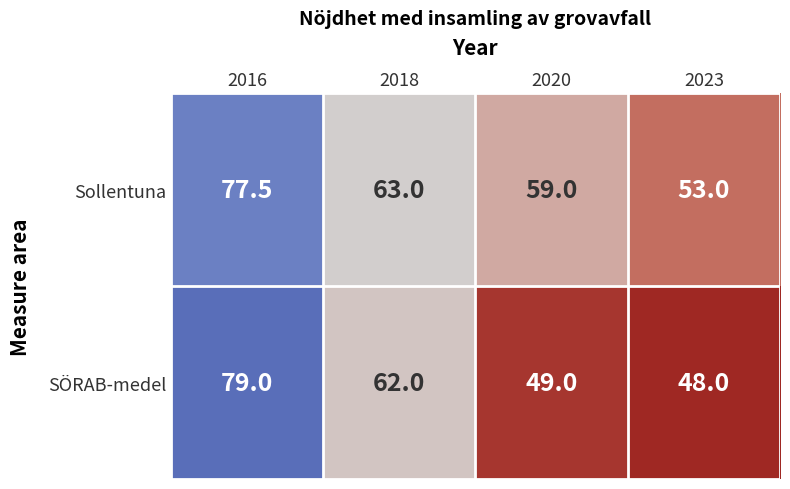

What is the total value across all series at 2018?

125.0